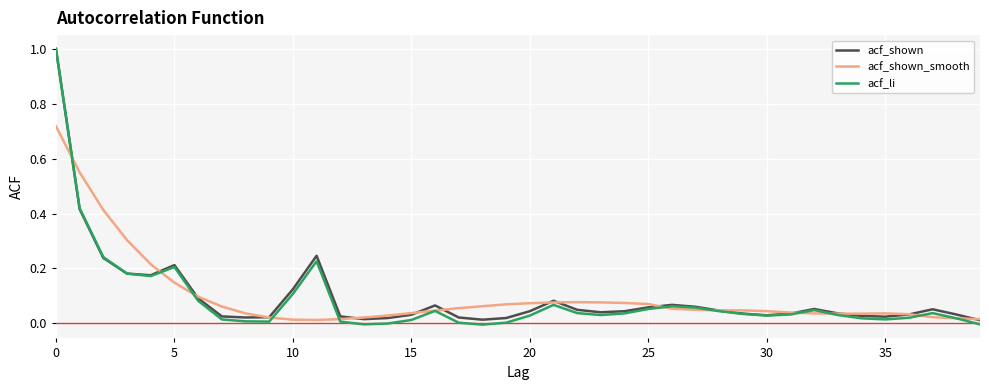

Which series has the widest spread of values?

acf_li